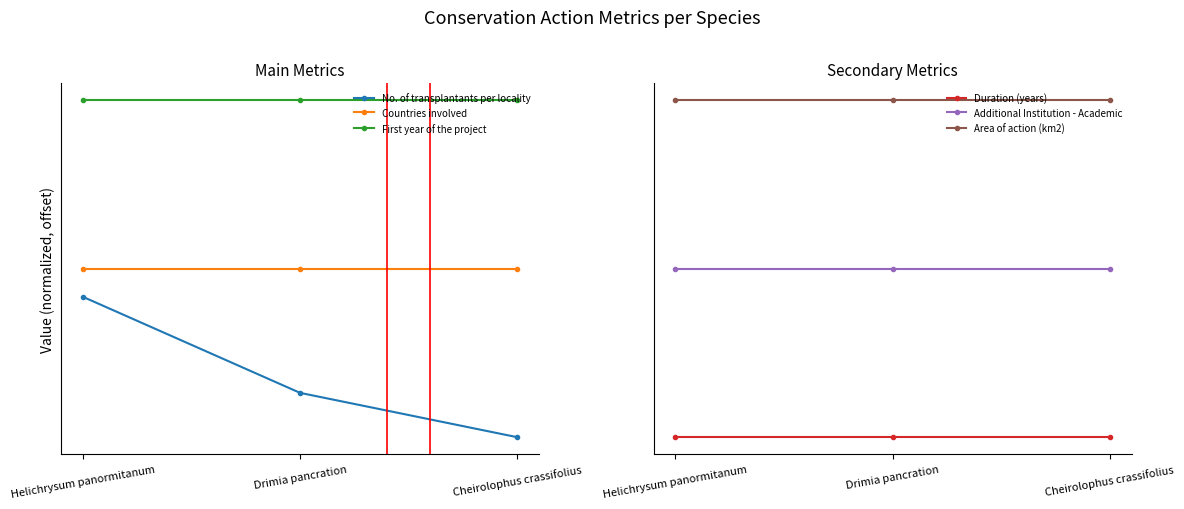

What is the label of the 1st point from the left?

Helichrysum panormitanum